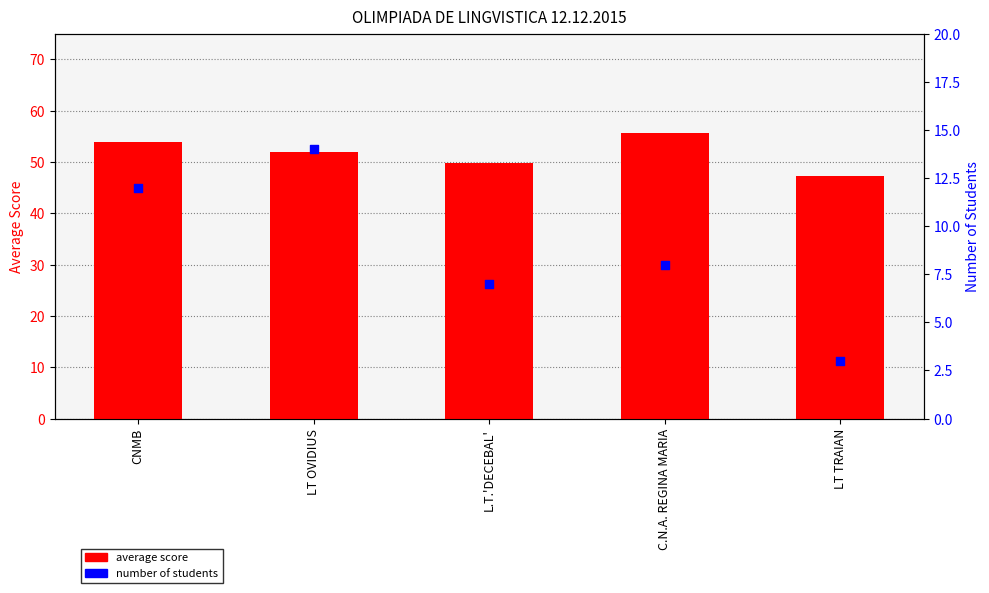

Which series has the largest Y range (max minus min)?

number of students